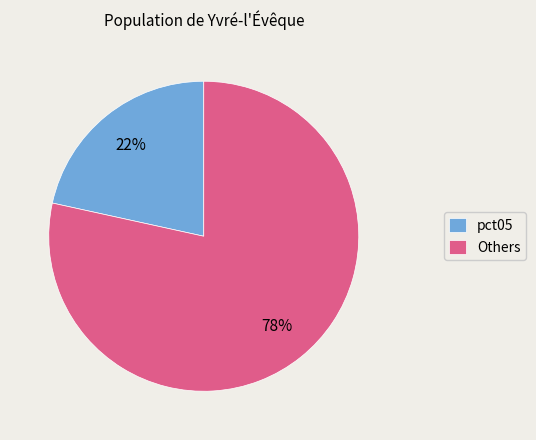

What percentage is the pct05 slice, to the nearest percent?

22%